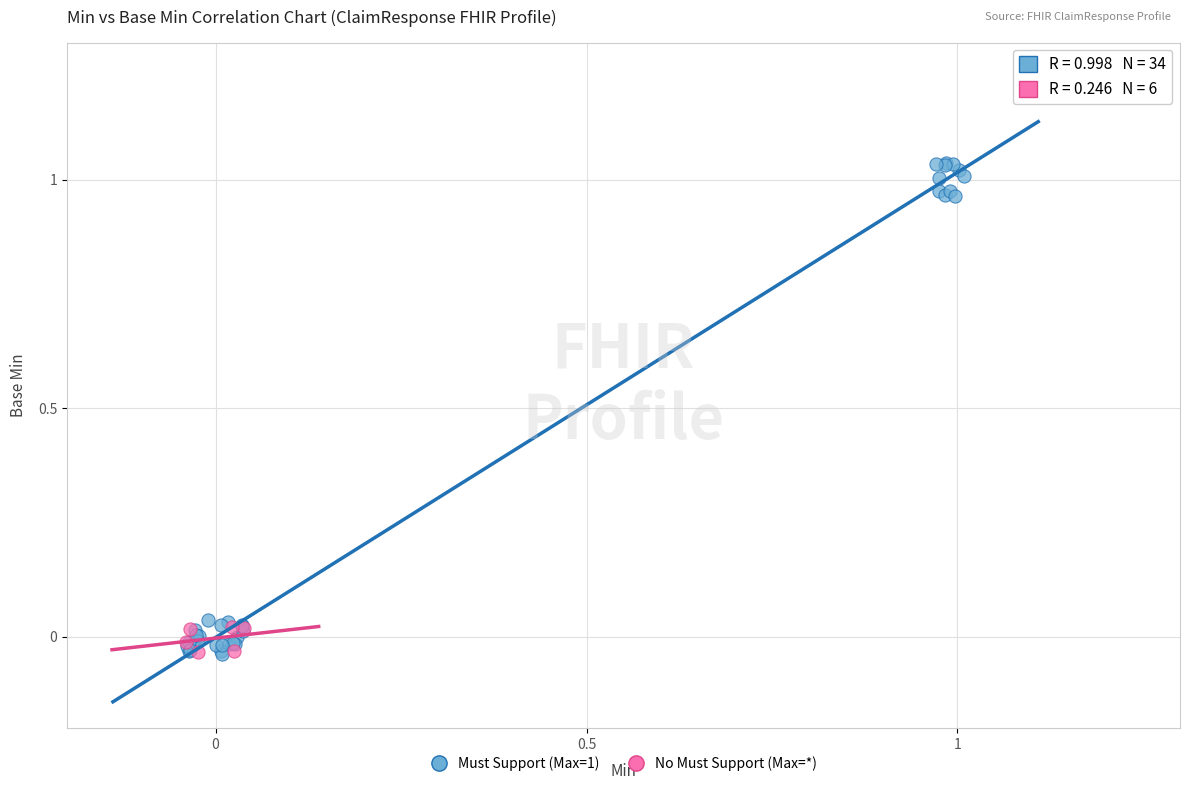

Which series has the largest Y range (max minus min)?

Must Support (Max=1)